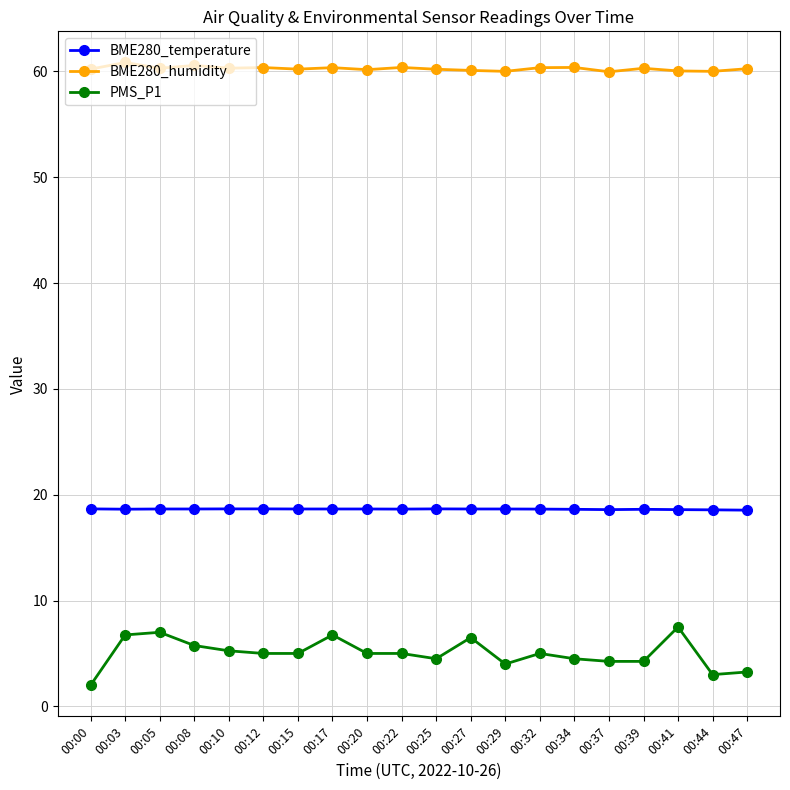

True or false: BME280_humidity has more than 0 interior local peaks.

True